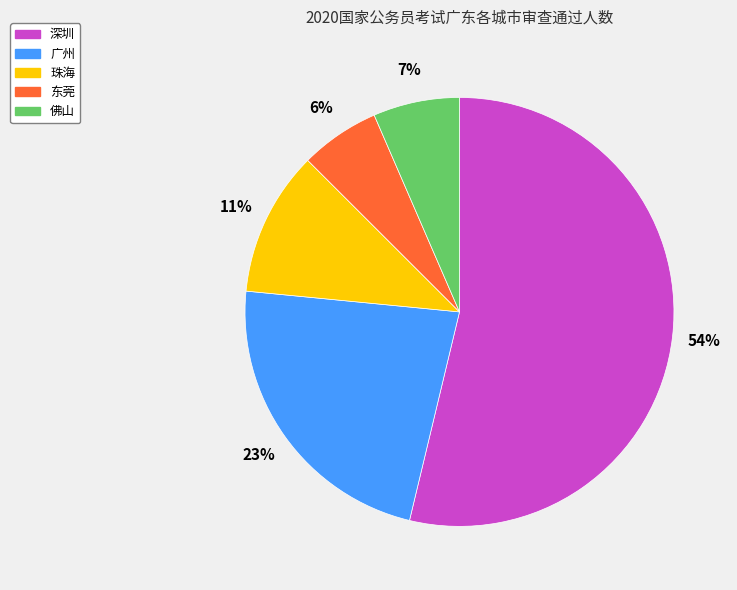

The 珠海 slice represents 1% of the pie. True or false?

False